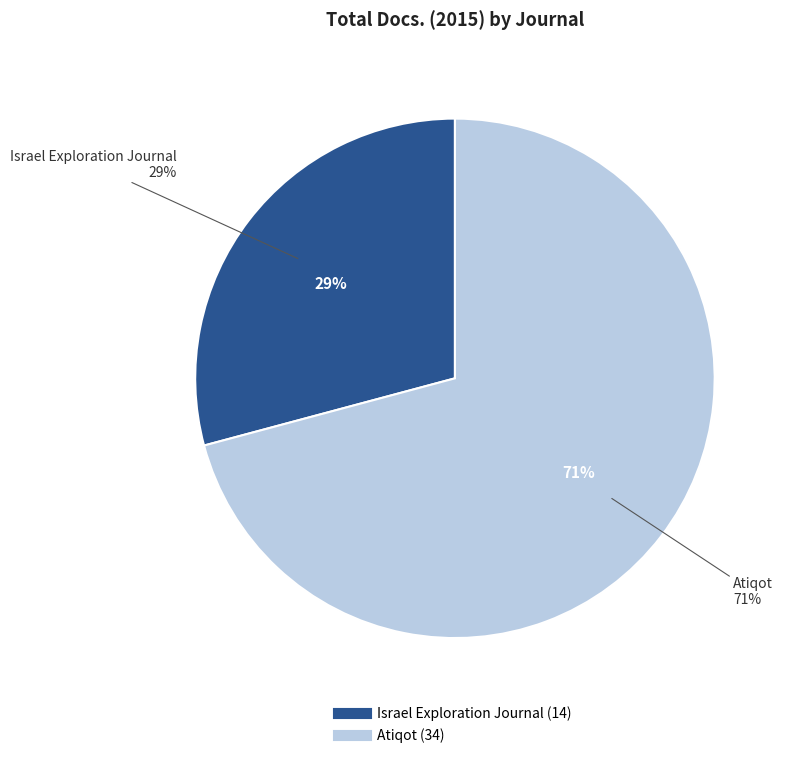

What percentage is NOT represented by Atiqot?

29.2%